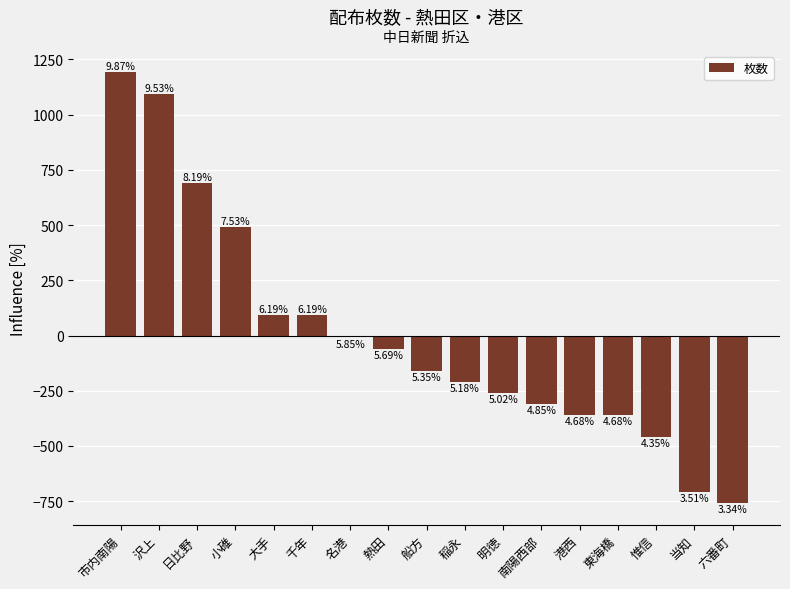

Does the chart contain any negative values?

Yes